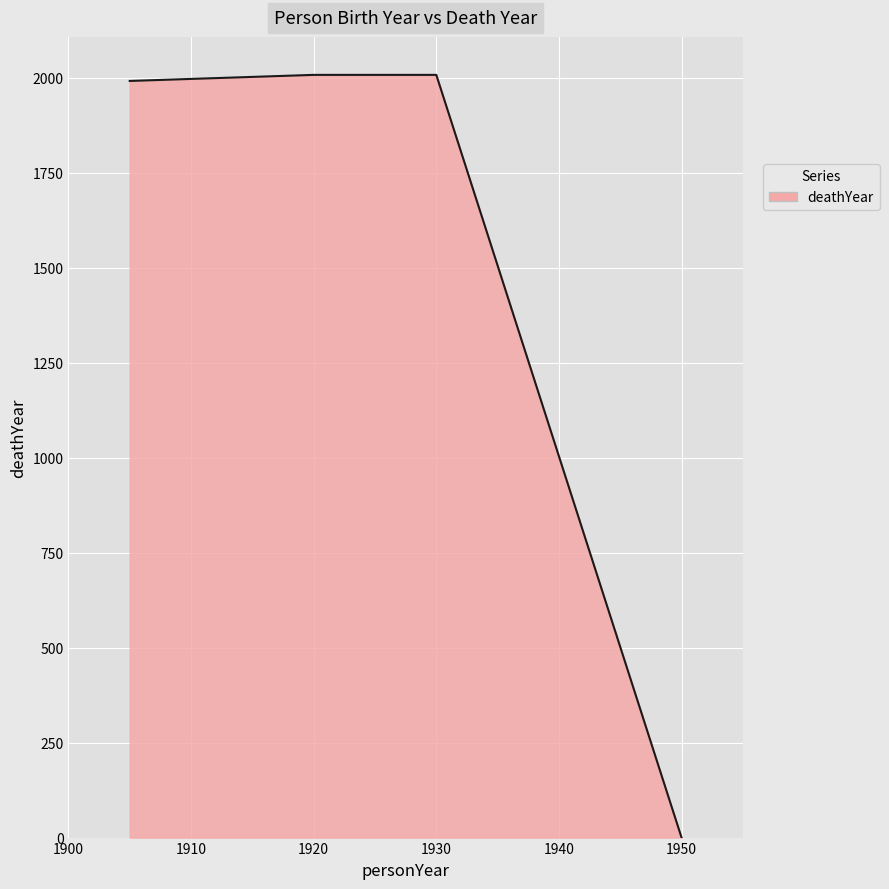

How many positive values are there?

3